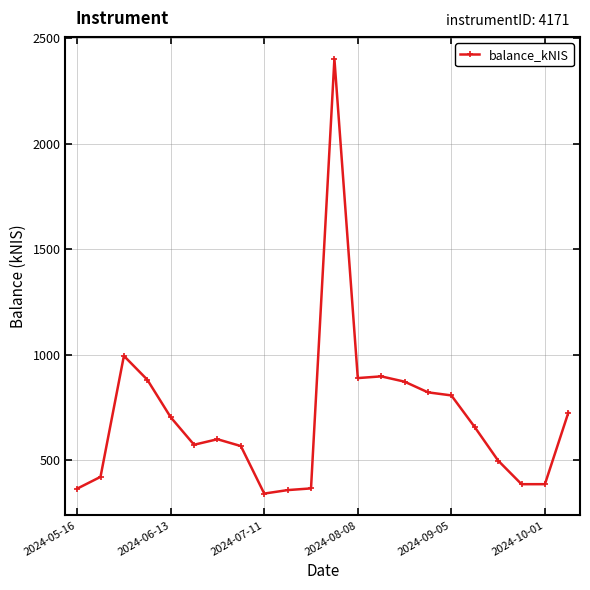

True or false: there are more than 2 points higher than both neighbors.

True